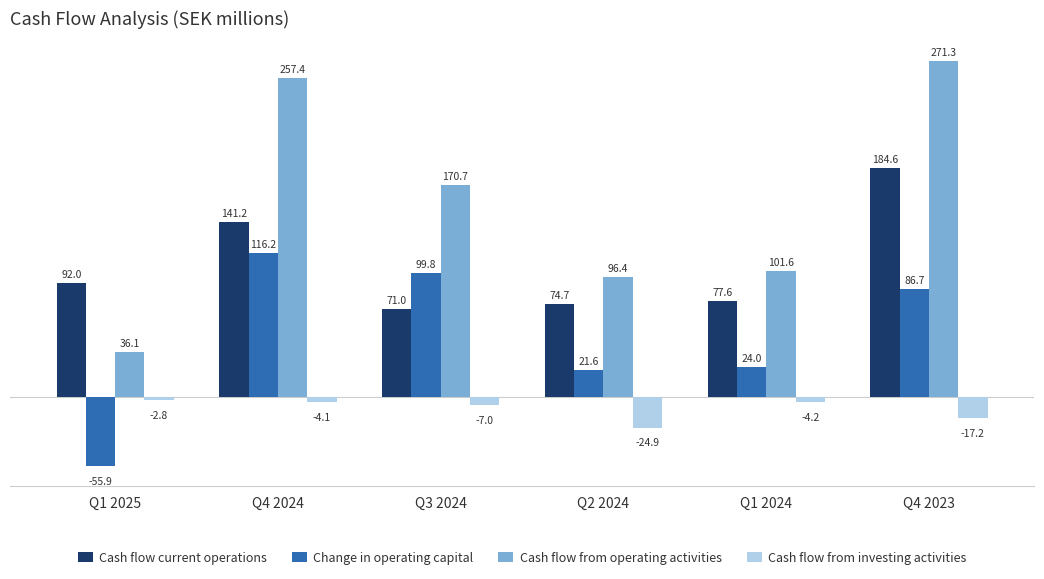

What is the minimum value shown in the chart?

-55.9